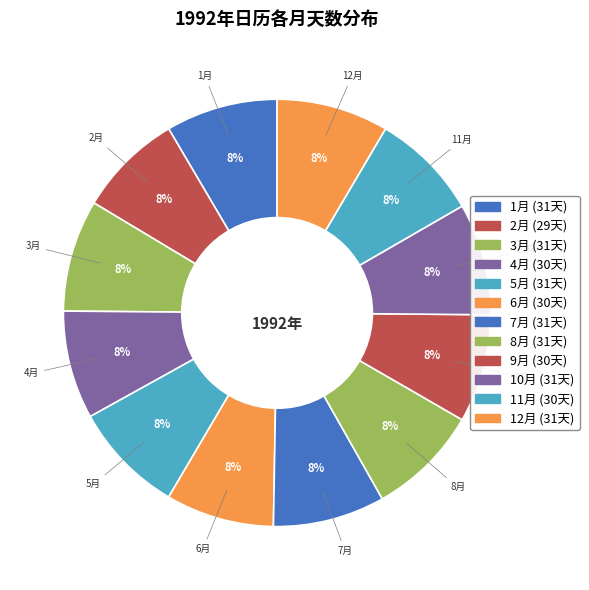

The 12月 slice represents 1% of the pie. True or false?

False